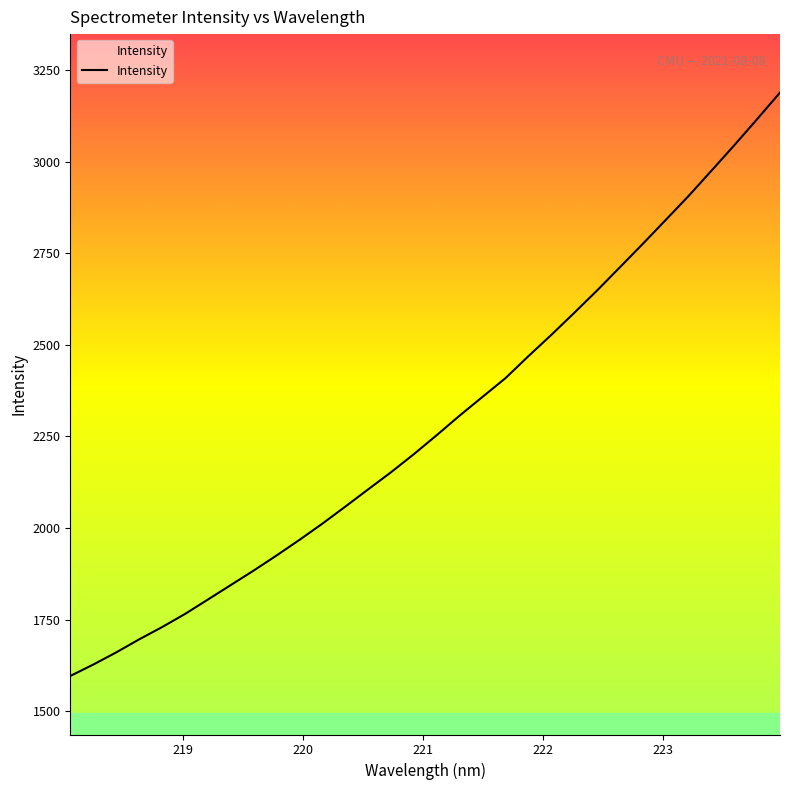

True or false: there are more than 2 points higher than both neighbors.

False